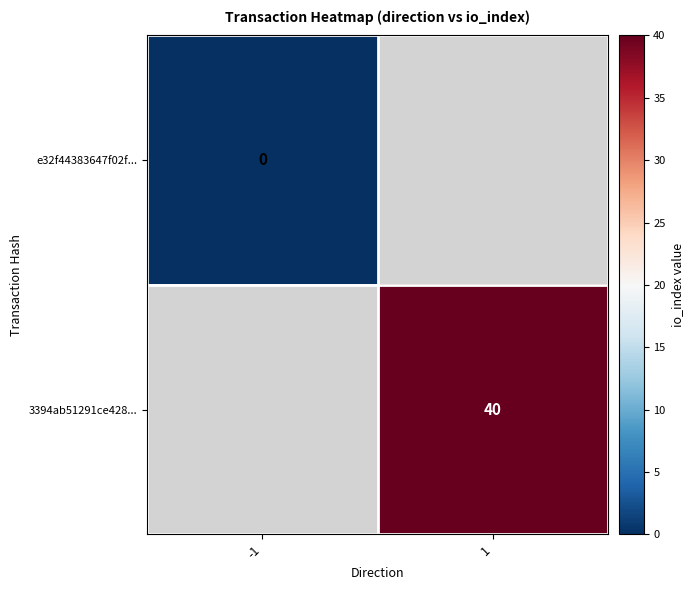

Is the value of e32f44383647f02f... at -1 greater than the value of 3394ab51291ce428... at 1?

No